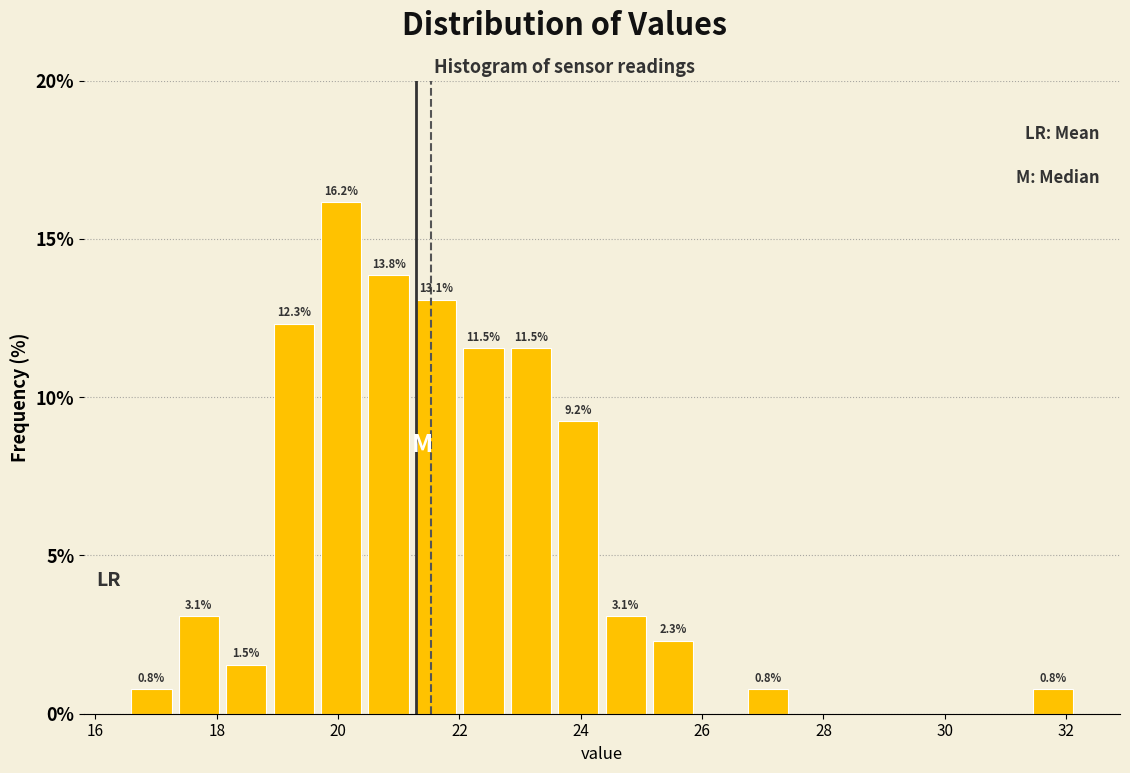

Read against the x-axis, roughly where is the centre of the tallest bar?

20.0